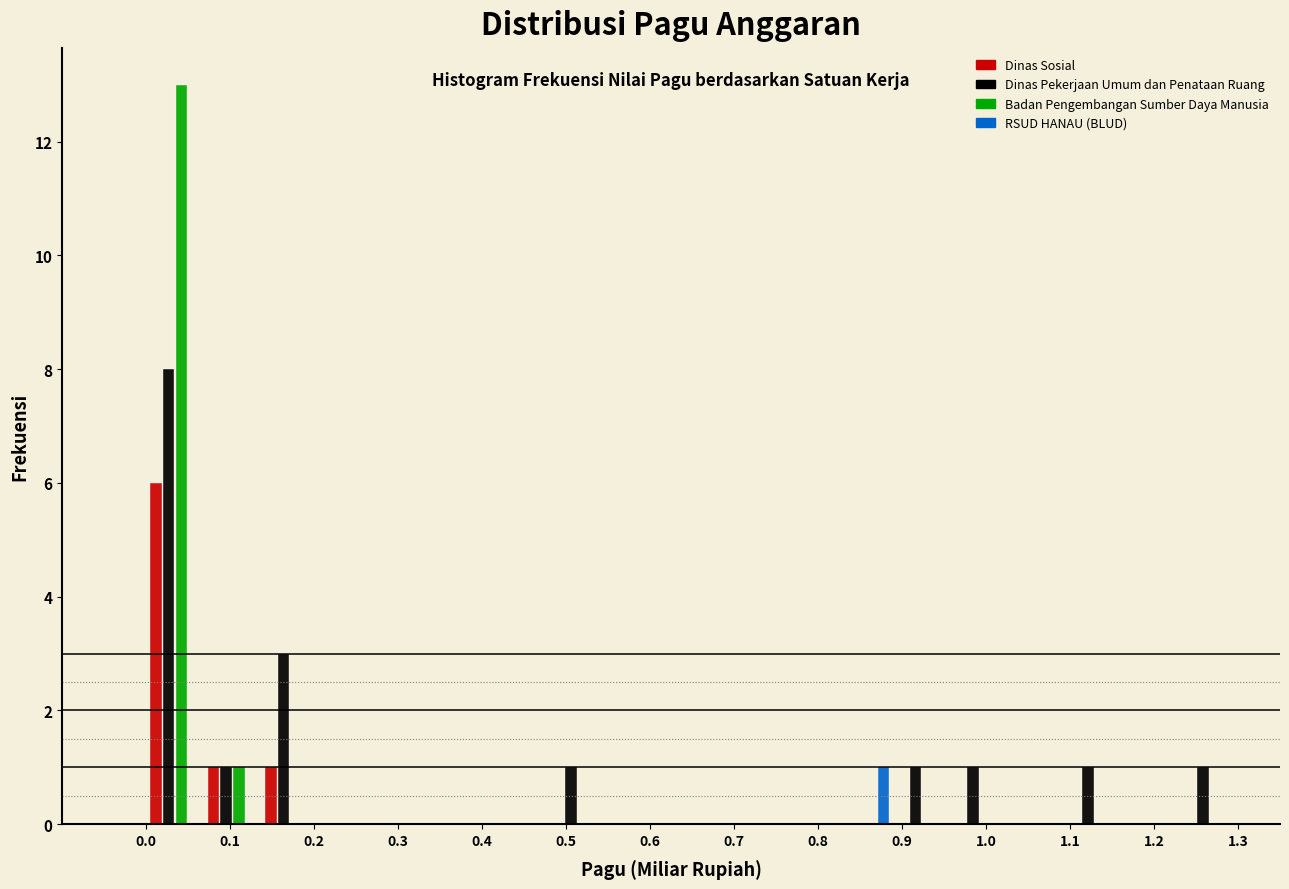

Reading left to right, list every range on the x-axis with the height of the bar of each series over it. Neither the bar edges nor the heights are printed on the chart, so give them approximately, as read against the axes.

0.00 to 0.07: Dinas Sosial=6	Dinas Pekerjaan Umum dan Penataan Ruang=8	Badan Pengembangan Sumber Daya Manusia=13	RSUD HANAU (BLUD)=0
0.07 to 0.14: Dinas Sosial=1	Dinas Pekerjaan Umum dan Penataan Ruang=1	Badan Pengembangan Sumber Daya Manusia=1	RSUD HANAU (BLUD)=0
0.14 to 0.21: Dinas Sosial=1	Dinas Pekerjaan Umum dan Penataan Ruang=3	Badan Pengembangan Sumber Daya Manusia=0	RSUD HANAU (BLUD)=0
0.21 to 0.27: Dinas Sosial=0	Dinas Pekerjaan Umum dan Penataan Ruang=0	Badan Pengembangan Sumber Daya Manusia=0	RSUD HANAU (BLUD)=0
0.27 to 0.34: Dinas Sosial=0	Dinas Pekerjaan Umum dan Penataan Ruang=0	Badan Pengembangan Sumber Daya Manusia=0	RSUD HANAU (BLUD)=0
0.34 to 0.41: Dinas Sosial=0	Dinas Pekerjaan Umum dan Penataan Ruang=0	Badan Pengembangan Sumber Daya Manusia=0	RSUD HANAU (BLUD)=0
0.41 to 0.48: Dinas Sosial=0	Dinas Pekerjaan Umum dan Penataan Ruang=0	Badan Pengembangan Sumber Daya Manusia=0	RSUD HANAU (BLUD)=0
0.48 to 0.55: Dinas Sosial=0	Dinas Pekerjaan Umum dan Penataan Ruang=1	Badan Pengembangan Sumber Daya Manusia=0	RSUD HANAU (BLUD)=0
0.55 to 0.62: Dinas Sosial=0	Dinas Pekerjaan Umum dan Penataan Ruang=0	Badan Pengembangan Sumber Daya Manusia=0	RSUD HANAU (BLUD)=0
0.62 to 0.68: Dinas Sosial=0	Dinas Pekerjaan Umum dan Penataan Ruang=0	Badan Pengembangan Sumber Daya Manusia=0	RSUD HANAU (BLUD)=0
0.68 to 0.75: Dinas Sosial=0	Dinas Pekerjaan Umum dan Penataan Ruang=0	Badan Pengembangan Sumber Daya Manusia=0	RSUD HANAU (BLUD)=0
0.75 to 0.82: Dinas Sosial=0	Dinas Pekerjaan Umum dan Penataan Ruang=0	Badan Pengembangan Sumber Daya Manusia=0	RSUD HANAU (BLUD)=0
0.82 to 0.89: Dinas Sosial=0	Dinas Pekerjaan Umum dan Penataan Ruang=0	Badan Pengembangan Sumber Daya Manusia=0	RSUD HANAU (BLUD)=1
0.89 to 0.96: Dinas Sosial=0	Dinas Pekerjaan Umum dan Penataan Ruang=1	Badan Pengembangan Sumber Daya Manusia=0	RSUD HANAU (BLUD)=0
0.96 to 1.03: Dinas Sosial=0	Dinas Pekerjaan Umum dan Penataan Ruang=1	Badan Pengembangan Sumber Daya Manusia=0	RSUD HANAU (BLUD)=0
1.03 to 1.09: Dinas Sosial=0	Dinas Pekerjaan Umum dan Penataan Ruang=0	Badan Pengembangan Sumber Daya Manusia=0	RSUD HANAU (BLUD)=0
1.09 to 1.16: Dinas Sosial=0	Dinas Pekerjaan Umum dan Penataan Ruang=1	Badan Pengembangan Sumber Daya Manusia=0	RSUD HANAU (BLUD)=0
1.16 to 1.23: Dinas Sosial=0	Dinas Pekerjaan Umum dan Penataan Ruang=0	Badan Pengembangan Sumber Daya Manusia=0	RSUD HANAU (BLUD)=0
1.23 to 1.30: Dinas Sosial=0	Dinas Pekerjaan Umum dan Penataan Ruang=1	Badan Pengembangan Sumber Daya Manusia=0	RSUD HANAU (BLUD)=0